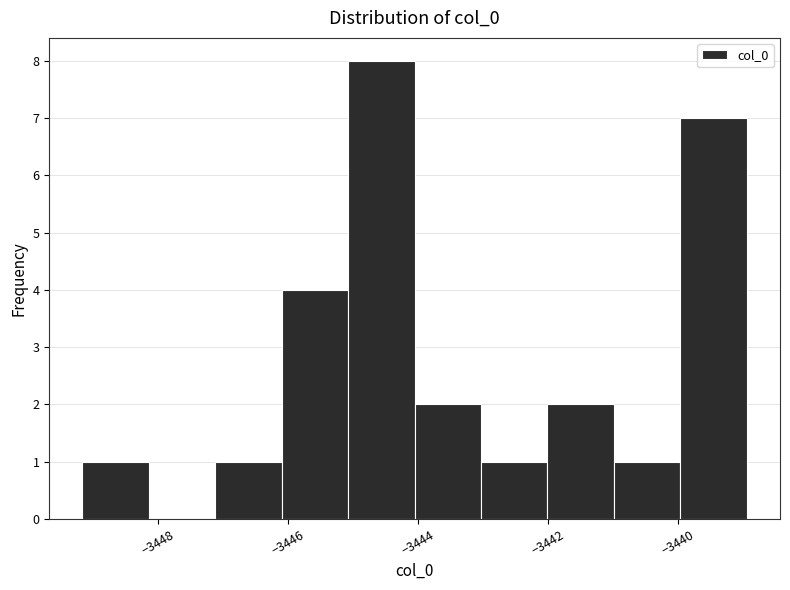

Which range on the x-axis has the tallest bar?

-3445.0 to -3444.0